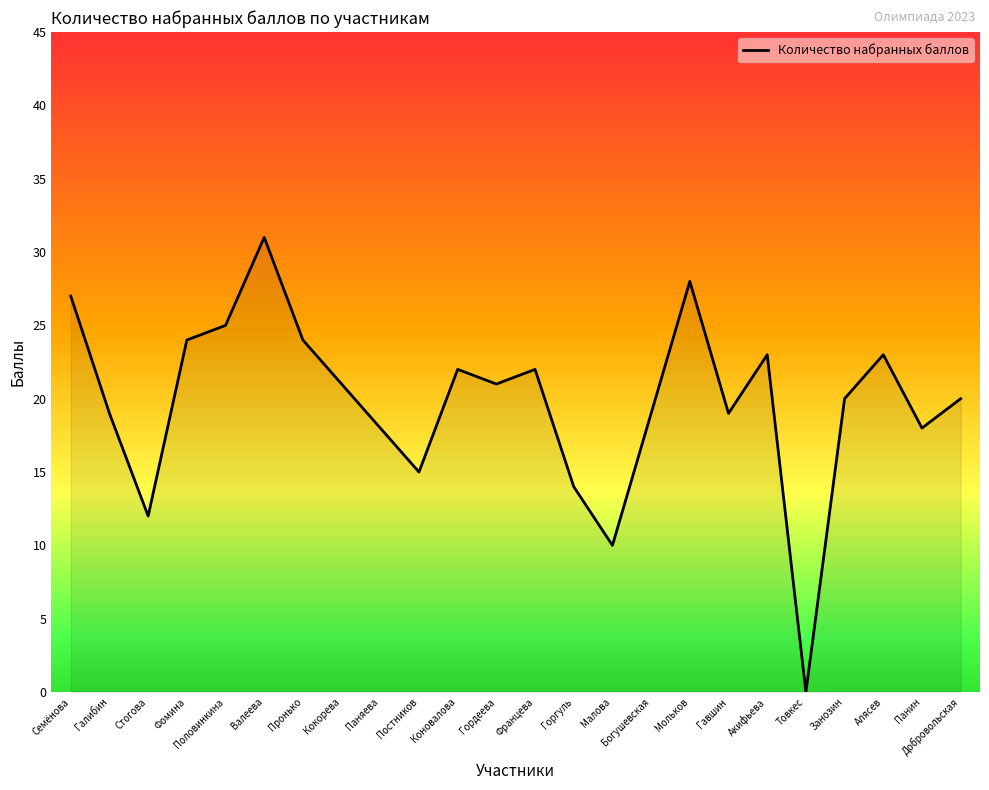

Reading left to right, extract all data points from this chart.

27	19	12	24	25	31	24	21	18	15	22	21	22	14	10	19	28	19	23	0	20	23	18	20